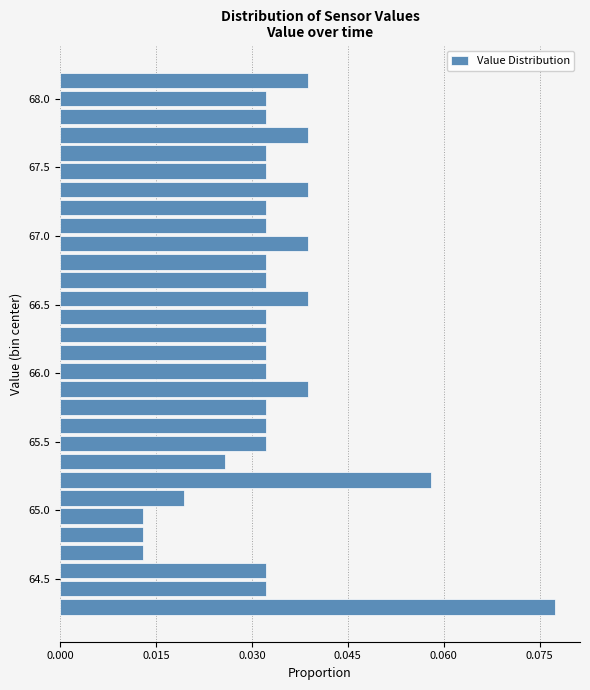

Around what value on the y-axis is the longest bar? Give the approximate position of its centre, as read against the axis.

64.30